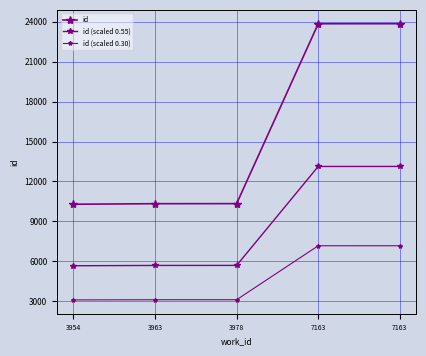

At which label does id first exceed 10327?

7163